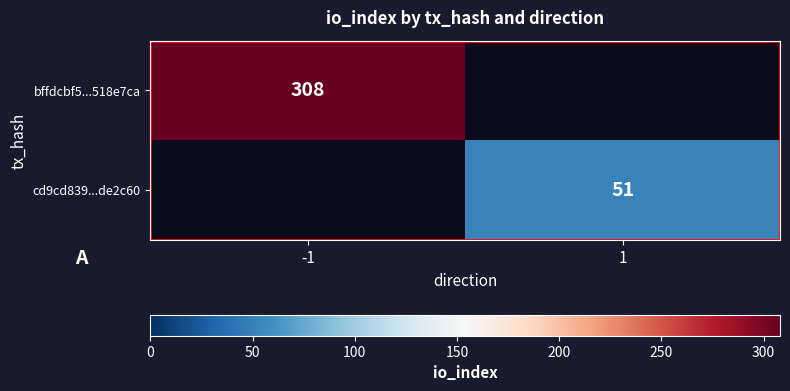

True or false: cd9cd839...de2c60 has a value of 51 at 1.

True